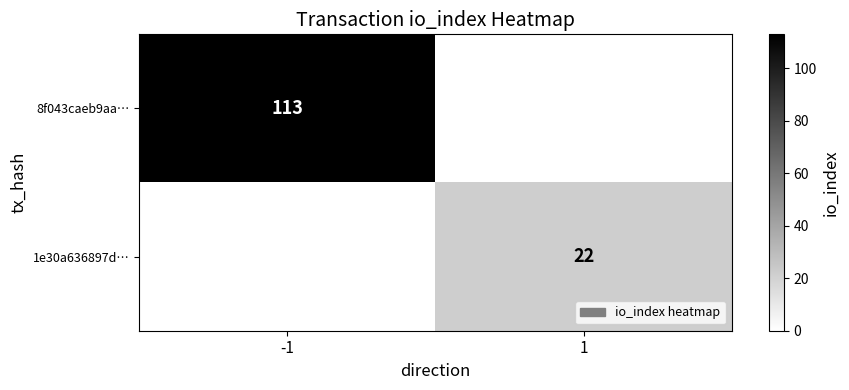

Between 1 and -1, which is larger?

-1